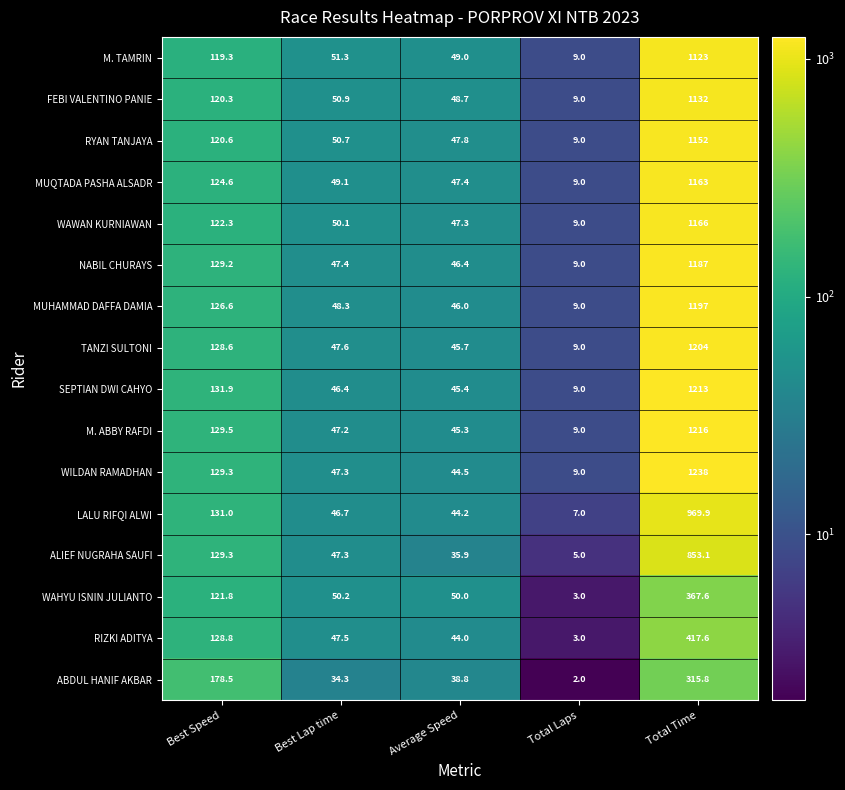

Which series has the largest range (max minus min)?

WILDAN RAMADHAN